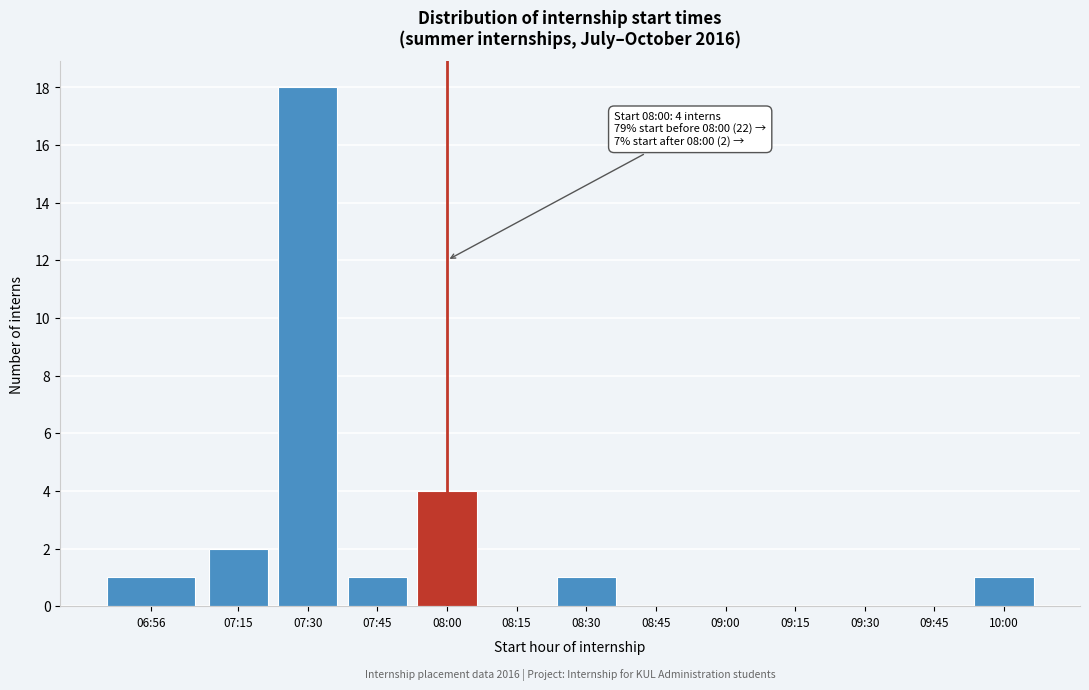

Reading left to right, what are all the values shown in this chart?

06:56=1	07:15=2	07:30=18	07:45=1	08:00=4	08:15=0	08:30=1	08:45=0	09:00=0	09:15=0	09:30=0	09:45=0	10:00=1